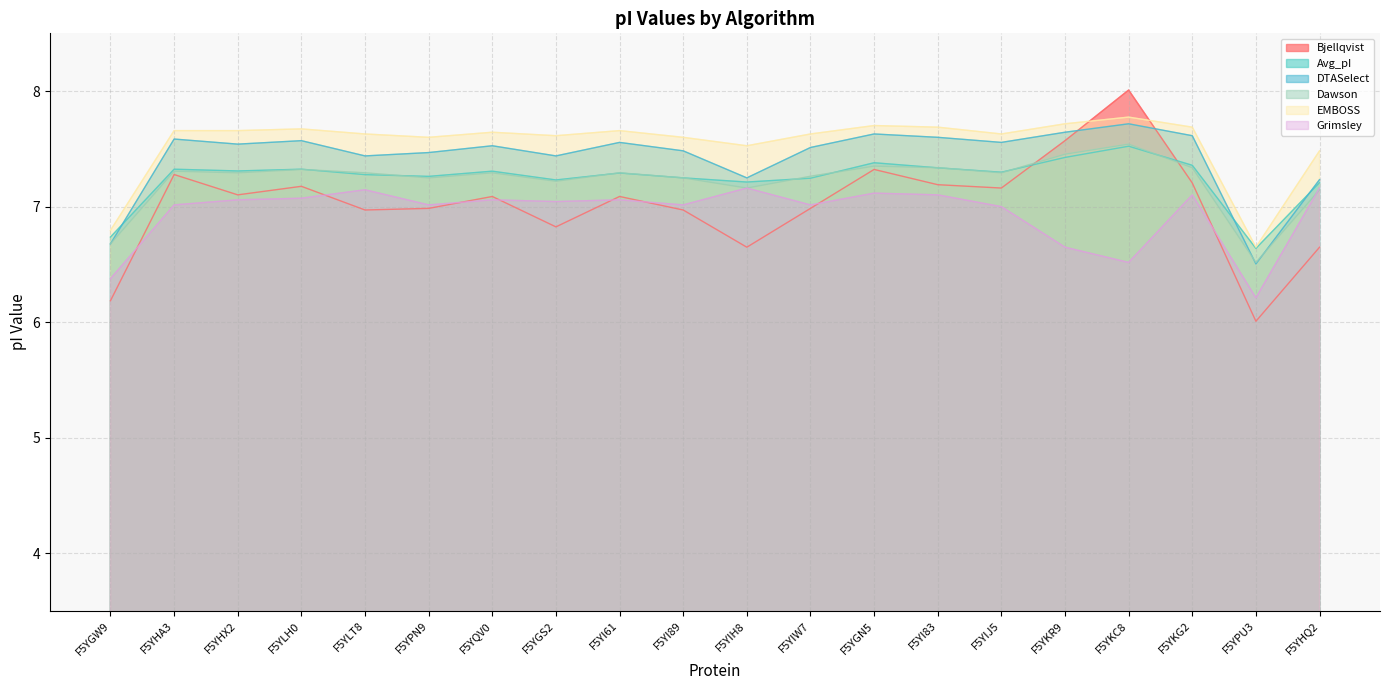

The Dawson series shows 9.9 at F5YKG2. True or false?

False